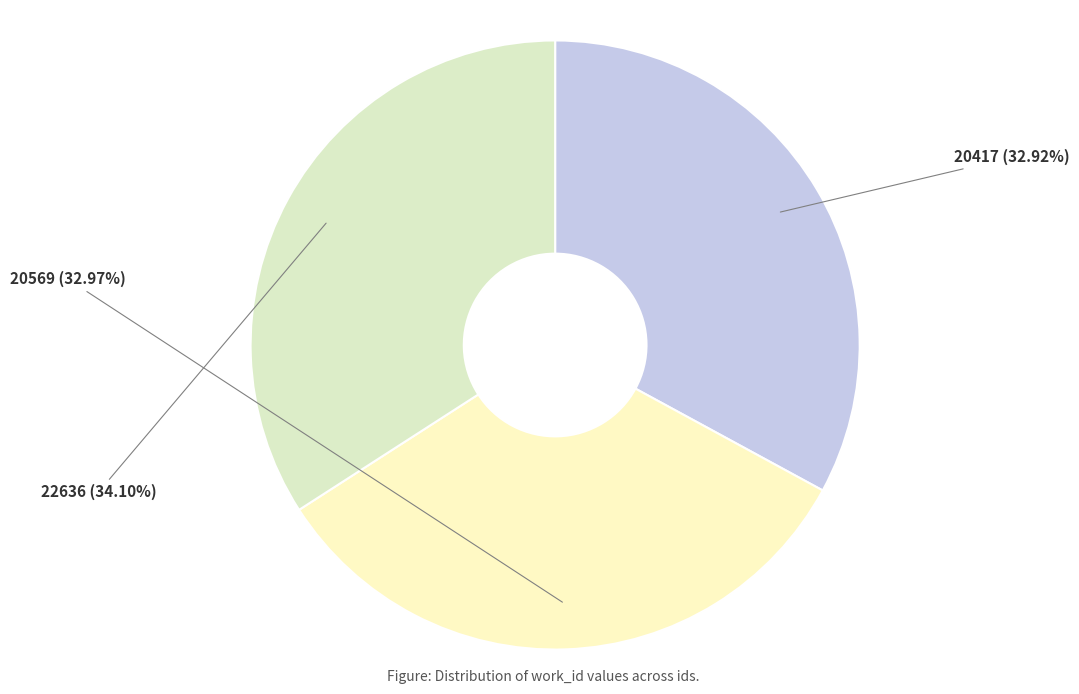

To the nearest percent, what is the average slice percentage?

33%